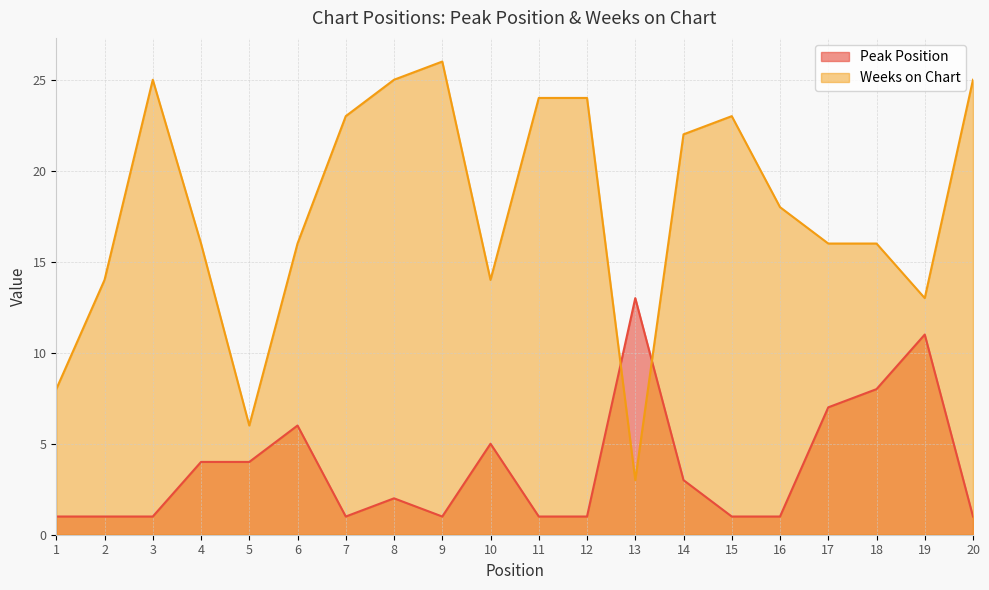

Read the Peak Position value at 20.

1